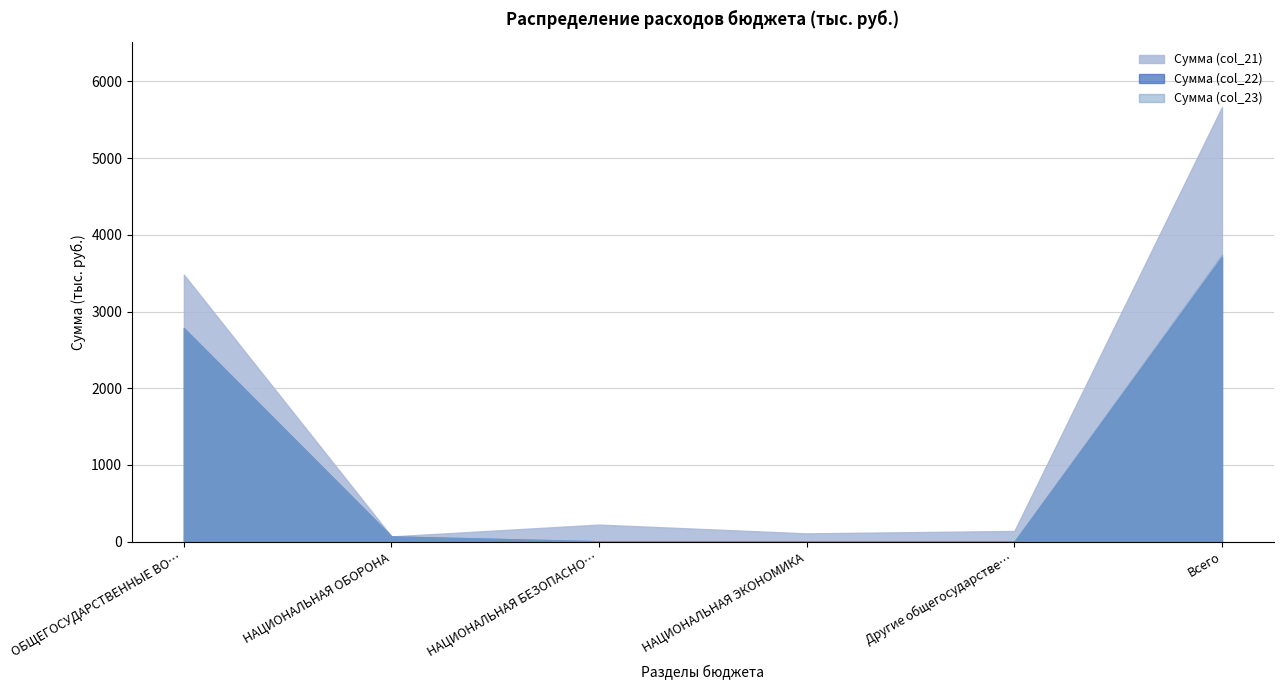

What is the maximum value shown in the chart?

5664.7